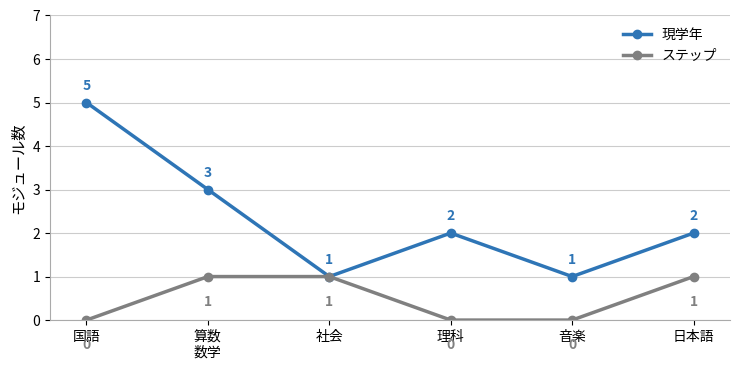

Is it true that ステップ equals 0 at 日本語?

False